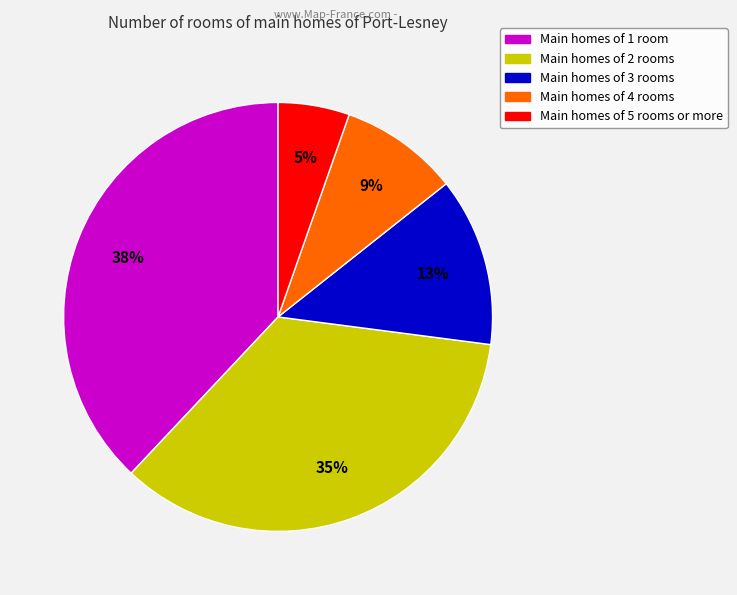

To the nearest percent, what is the average slice percentage?

20%